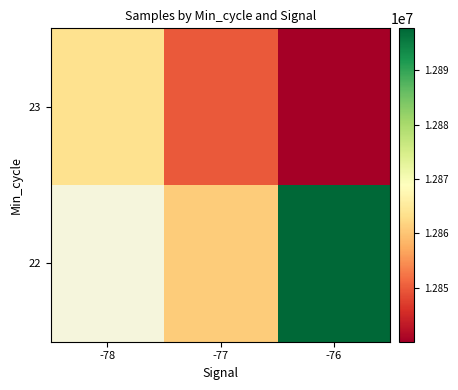

True or false: 23 has a value of 12840044.5 at -76.

True